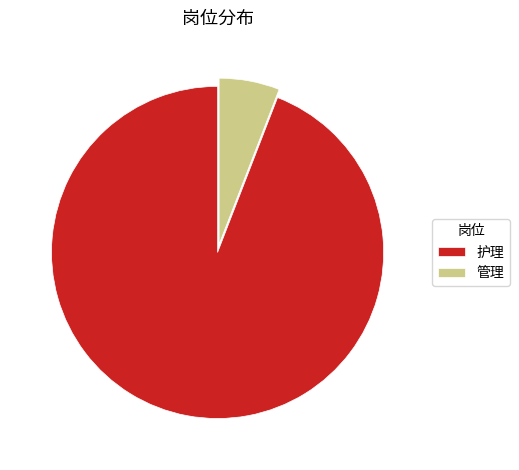

Does 管理 represent more than half of the total?

No